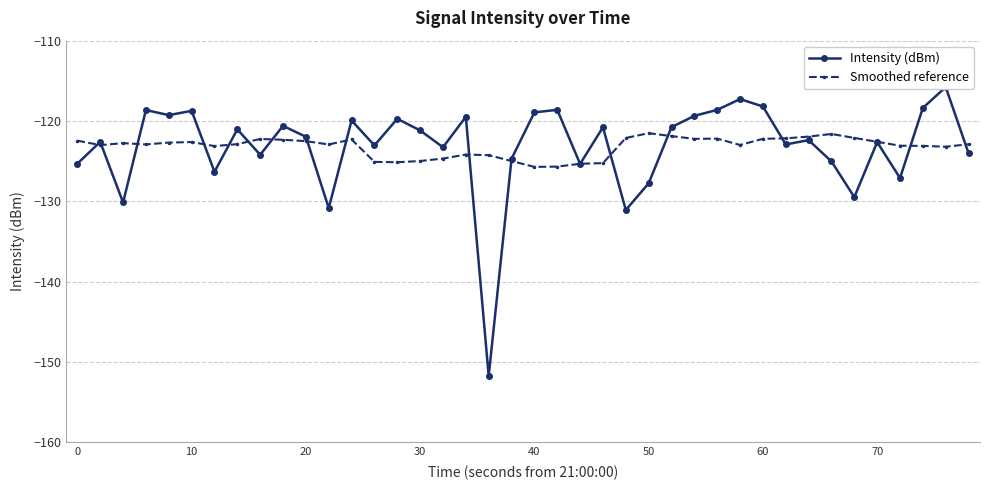

True or false: Smoothed reference has more than 1 interior local peaks.

True